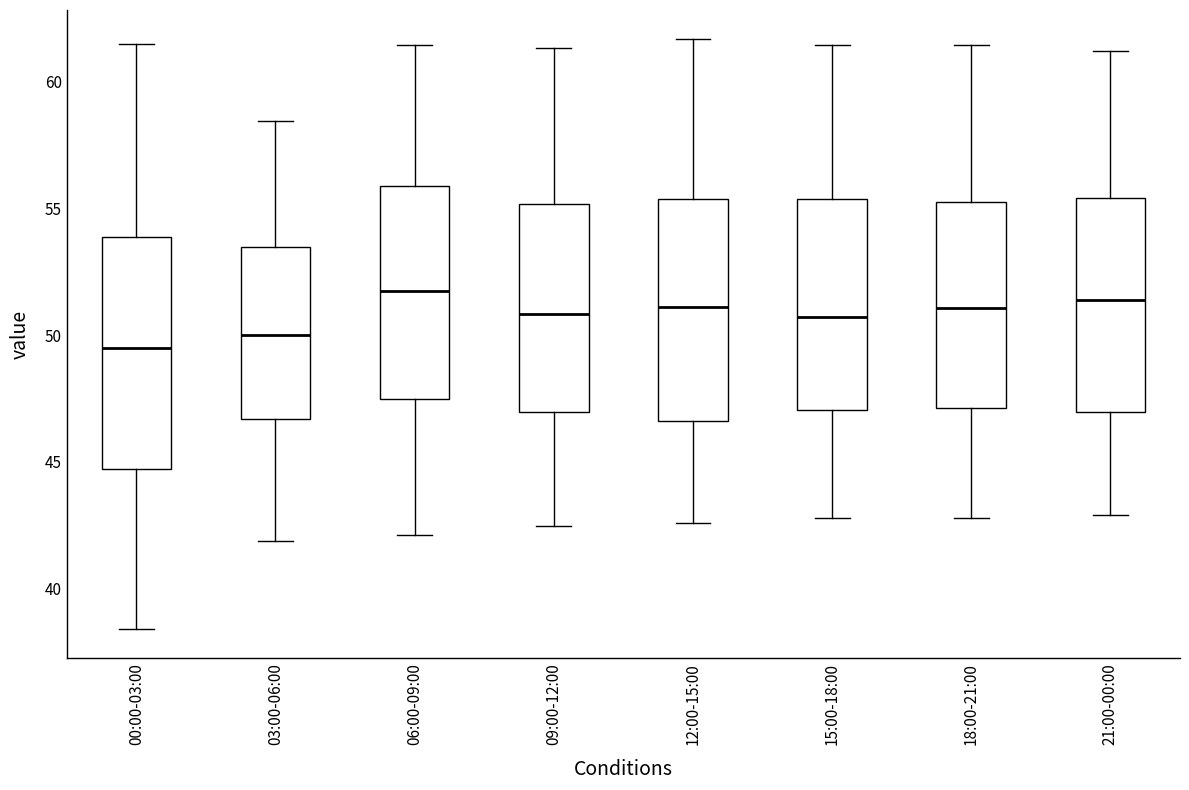

Reading left to right, transcribe this box plot: for each box, give where its median line is, the range the box spans, and where its two whiskers end, as read against the y-axis. The values are not printed on the chart, so give them approximately, as read against the axis.

00:00-03:00: median 49.5, box 44.5 to 54.0, whiskers 38.5 to 61.5
03:00-06:00: median 50.0, box 46.5 to 53.5, whiskers 42.0 to 58.5
06:00-09:00: median 51.5, box 47.5 to 56.0, whiskers 42.0 to 61.5
09:00-12:00: median 51.0, box 47.0 to 55.0, whiskers 42.5 to 61.5
12:00-15:00: median 51.0, box 46.5 to 55.5, whiskers 42.5 to 61.5
15:00-18:00: median 50.5, box 47.0 to 55.5, whiskers 43.0 to 61.5
18:00-21:00: median 51.0, box 47.0 to 55.0, whiskers 43.0 to 61.5
21:00-00:00: median 51.5, box 47.0 to 55.5, whiskers 43.0 to 61.0